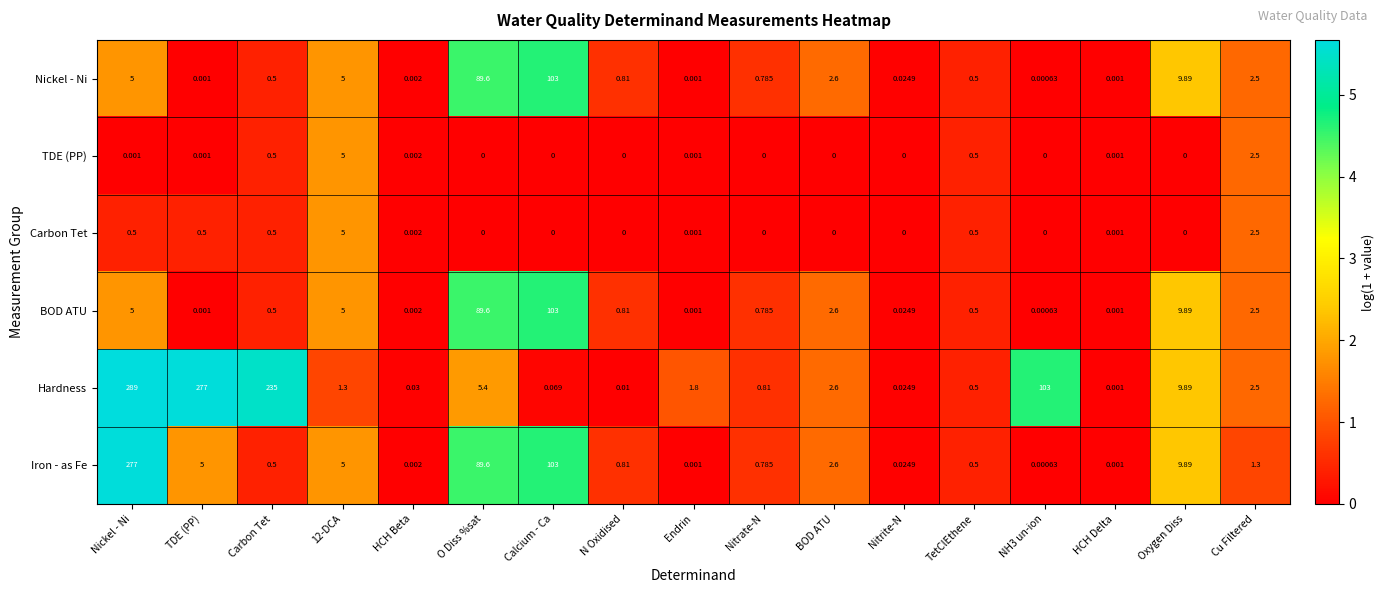

Which category has the highest value across all series?

Nickel - Ni